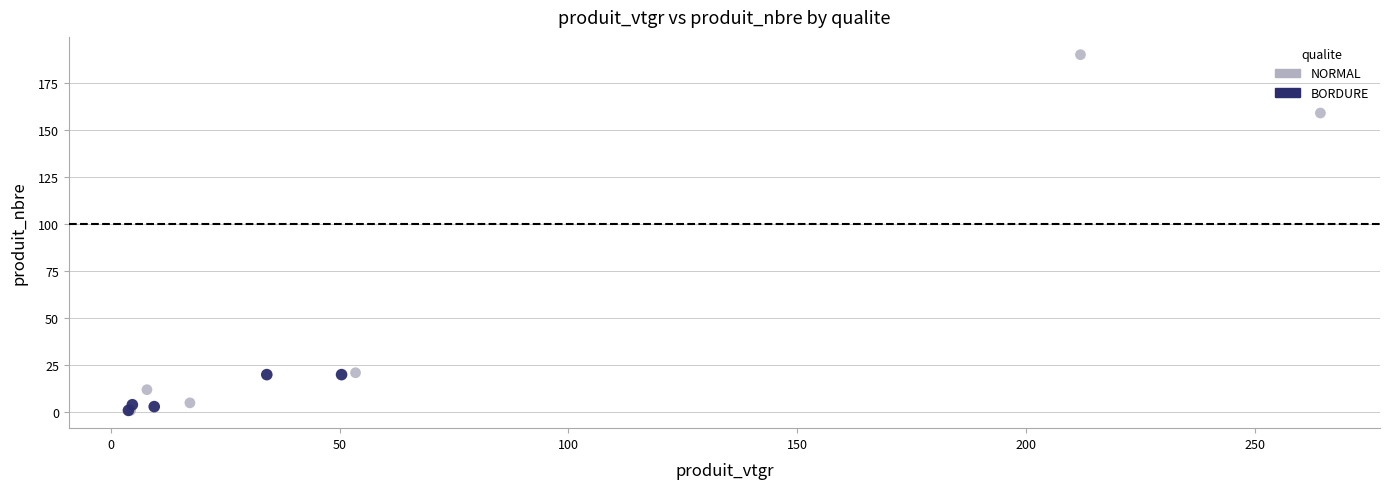

Which series reaches the maximum Y coordinate?

NORMAL